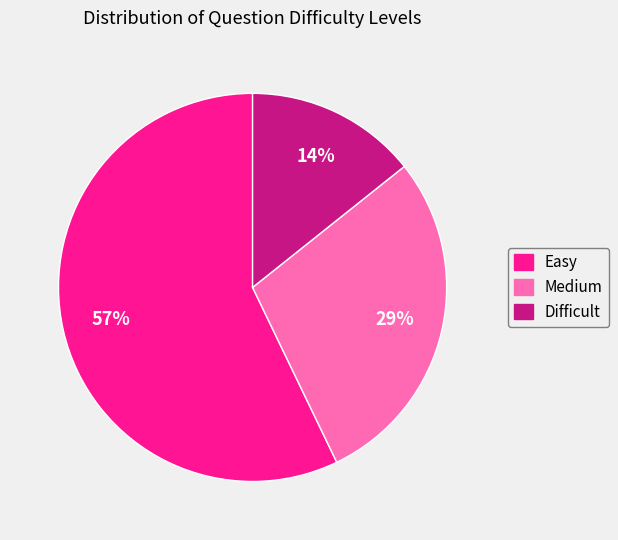

To the nearest percent, what is the average slice percentage?

33%